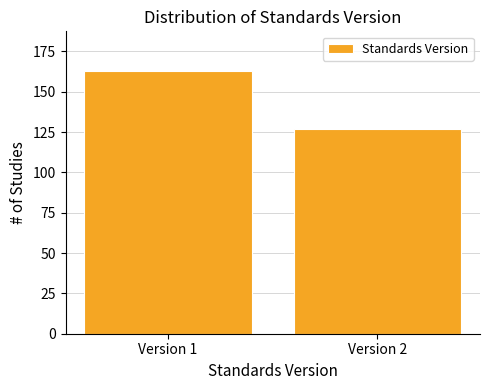

Reading left to right, extract all data points from this chart.

Version 1=163	Version 2=127